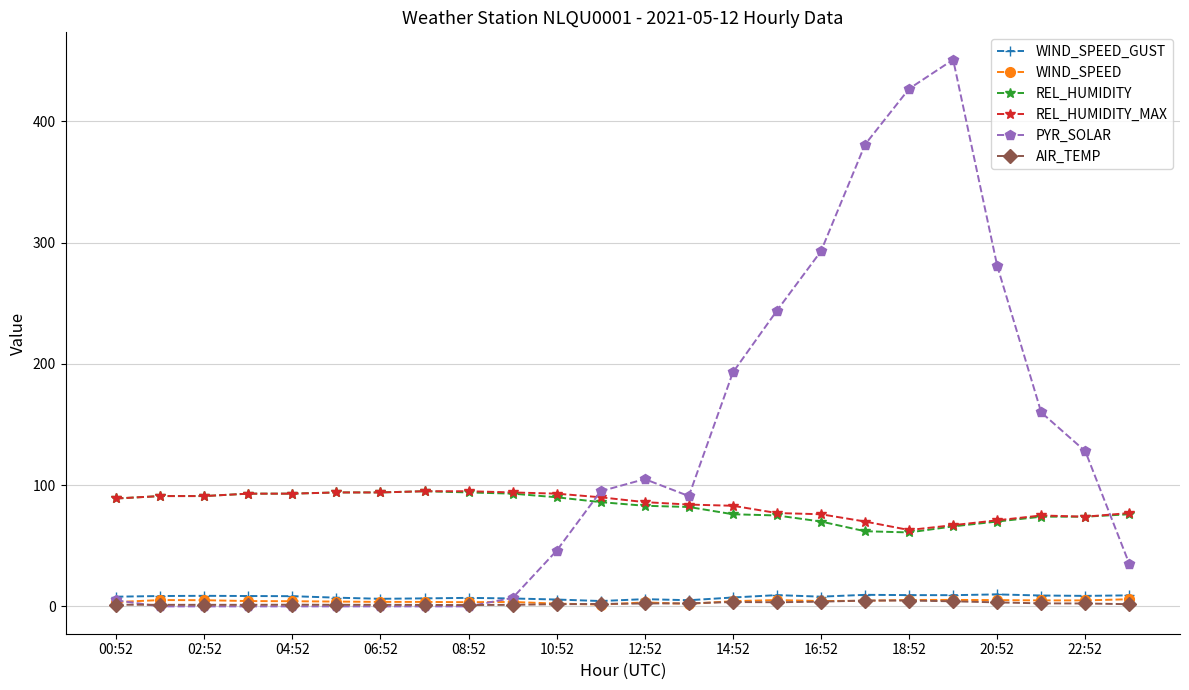

Which series has the largest total across all categories?

PYR_SOLAR